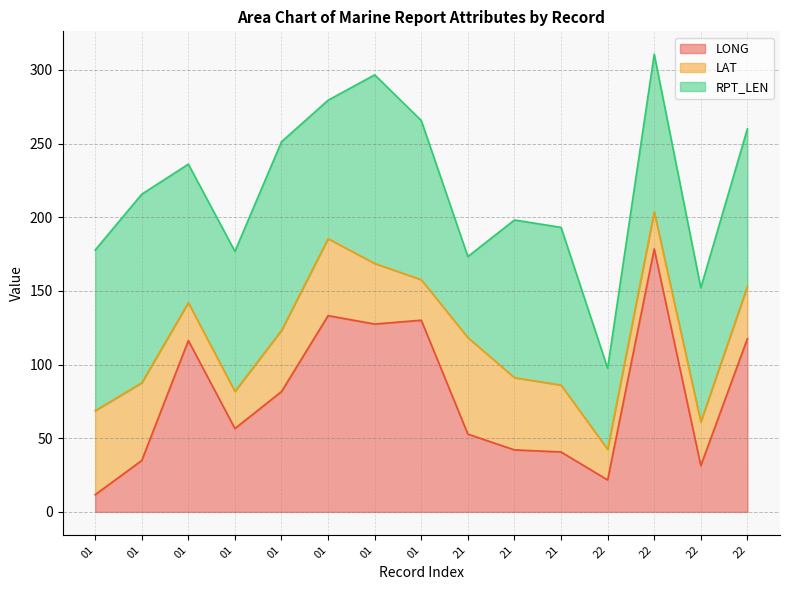

Where do LAT and LONG first cross each other?

01 and 01